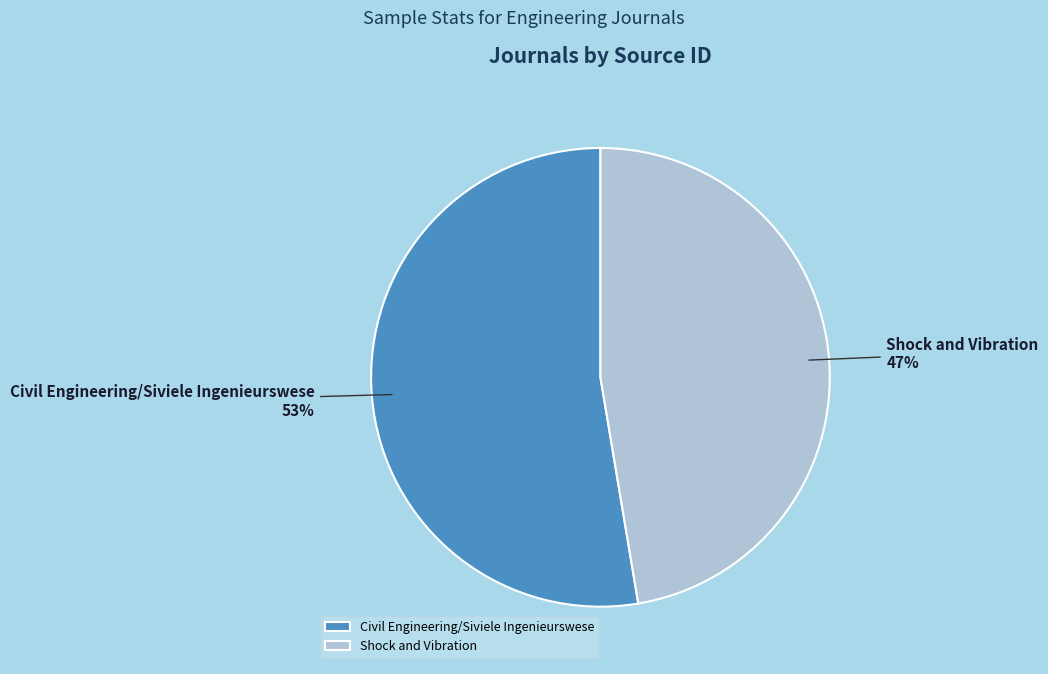

Rank the categories by value from highest to lowest.

Civil Engineering/Siviele Ingenieurswese, Shock and Vibration